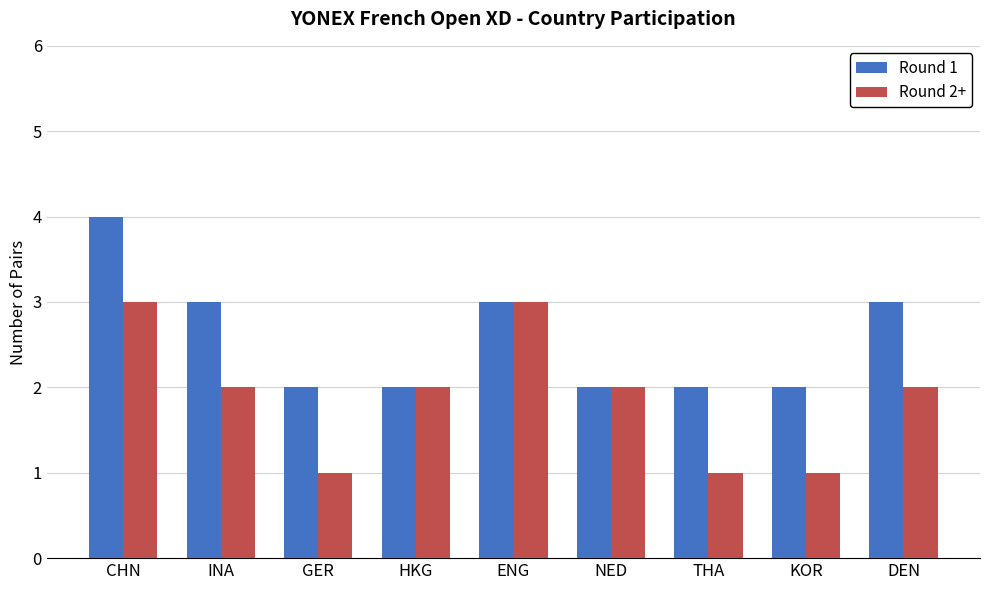

Reading right to left, list all the values displayed in this chart.

Round 1: 3	2	2	2	3	2	2	3	4
Round 2+: 2	1	1	2	3	2	1	2	3